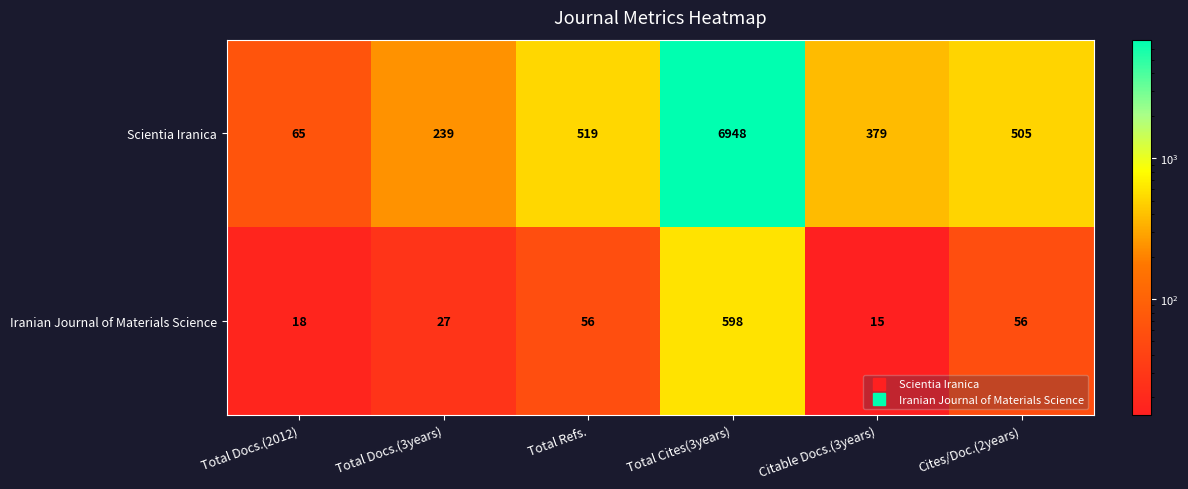

What is the approximate value of Scientia Iranica at Total Cites(3years), to the nearest 50?

6950